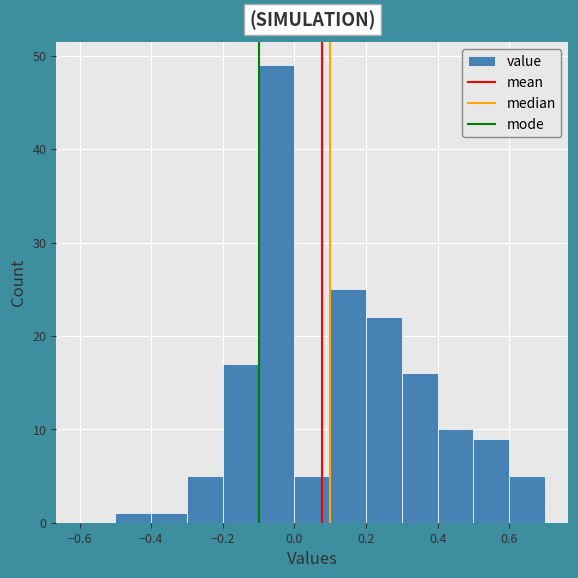

Reading left to right, list every bar in this chart as the range it spans on the x-axis followed by its height. The values are not printed on the chart, so give them approximately, as read against the axis.

-0.6 to -0.5: 0
-0.5 to -0.4: 1
-0.4 to -0.3: 1
-0.3 to -0.2: 5
-0.2 to -0.1: 17
-0.1 to 0.0: 49
0.0 to 0.1: 5
0.1 to 0.2: 25
0.2 to 0.3: 22
0.3 to 0.4: 16
0.4 to 0.5: 10
0.5 to 0.6: 9
0.6 to 0.7: 5